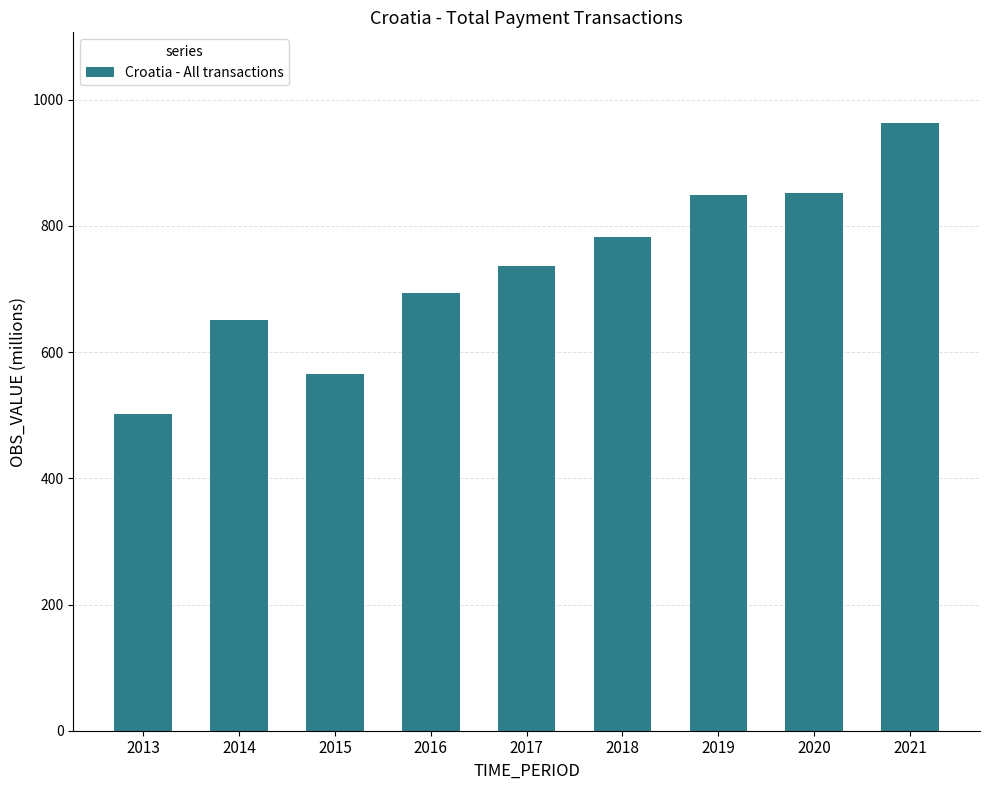

Is it true that the value at 2017 is 736.6?

True